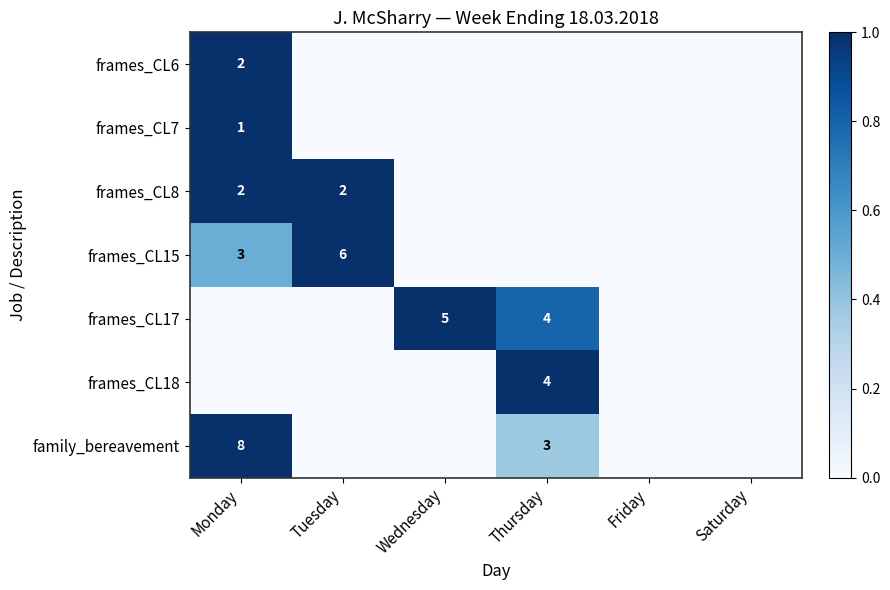

The frames_CL8 series shows 3 at Tuesday. True or false?

False